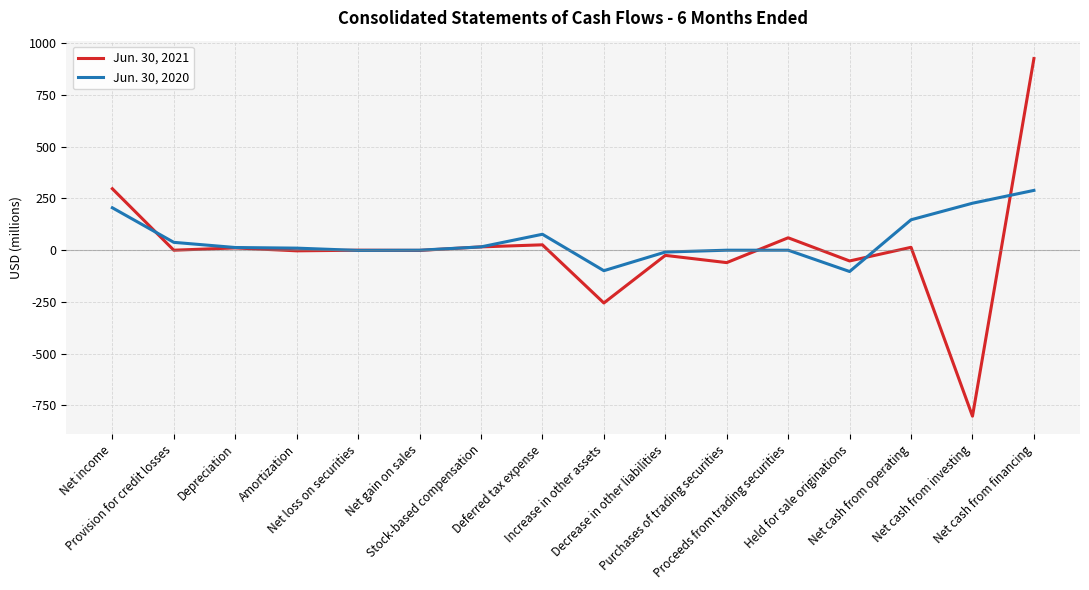

What is the difference between the highest and lowest values at Net cash from operating?

133